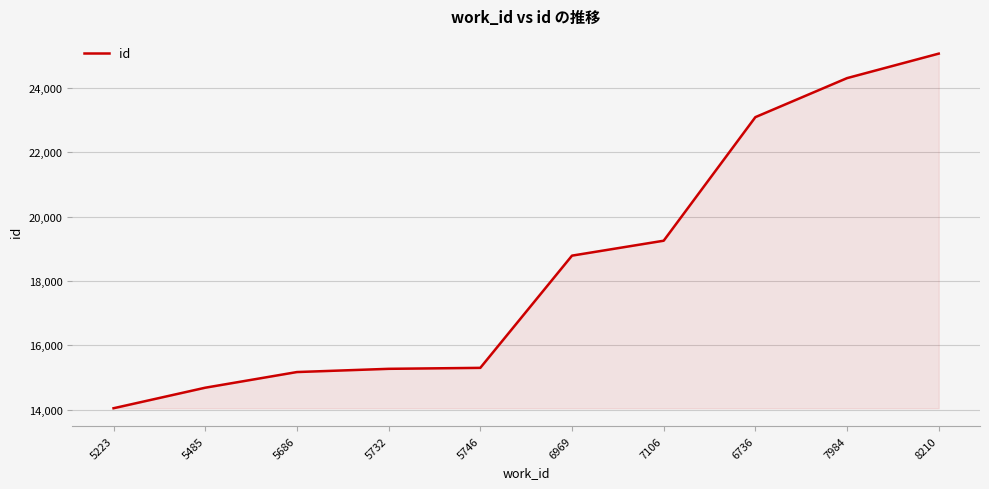

What is the sum of the values at 6969 and 5485?

33476